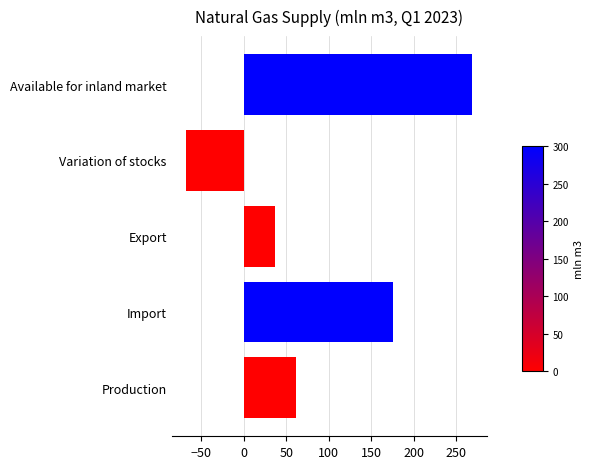

Approximately how many times larger is the value at Production compared to Import?

0.3